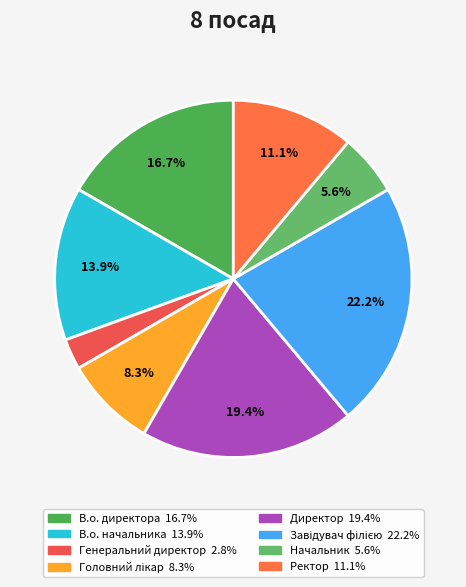

The Начальник slice represents 6% of the pie. True or false?

True